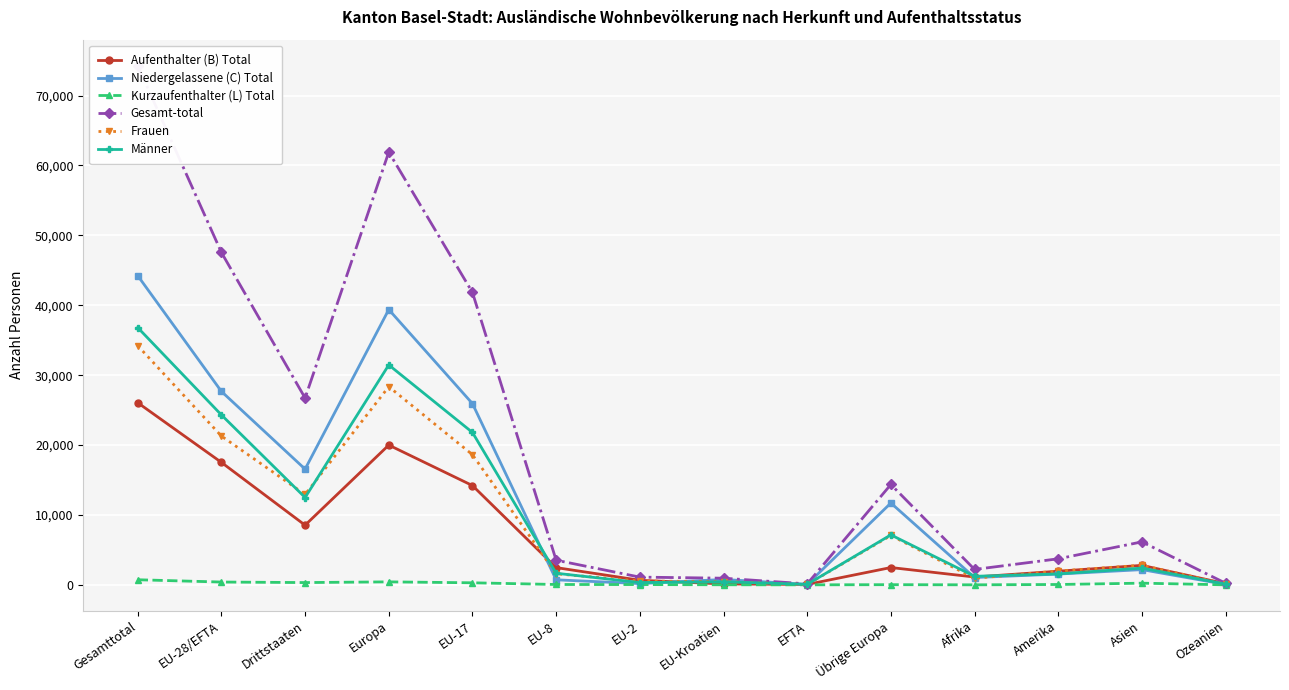

The value of Frauen at Asien is 2806. True or false?

True